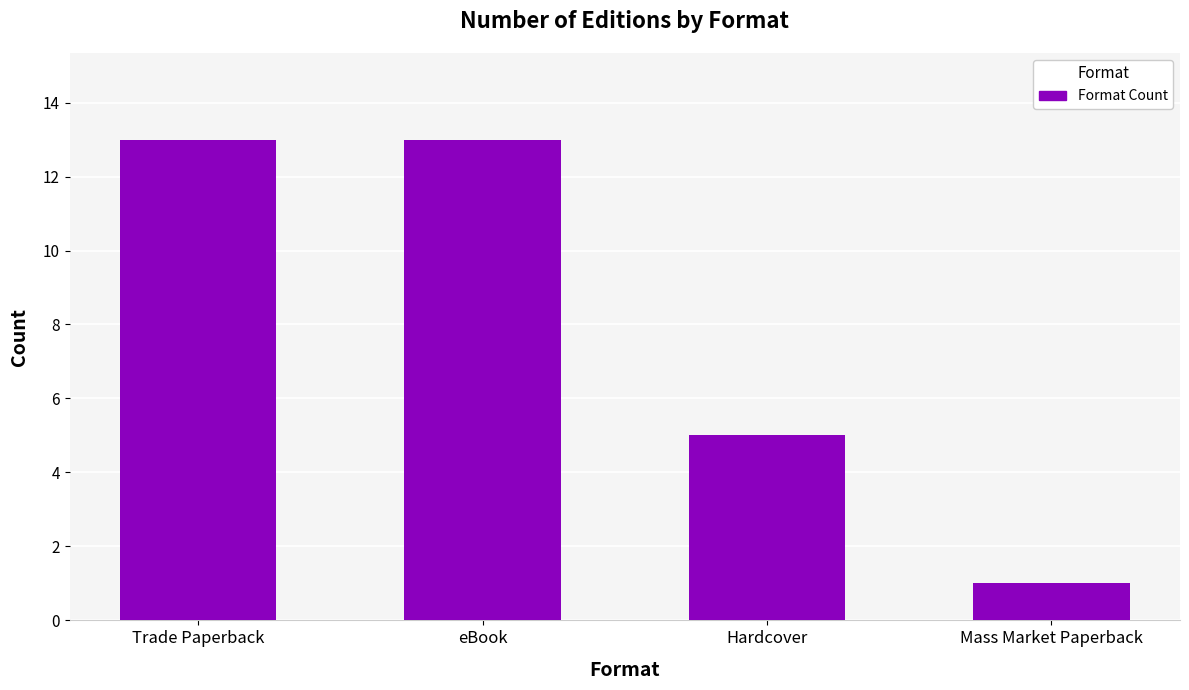

How many bars are there in total?

4